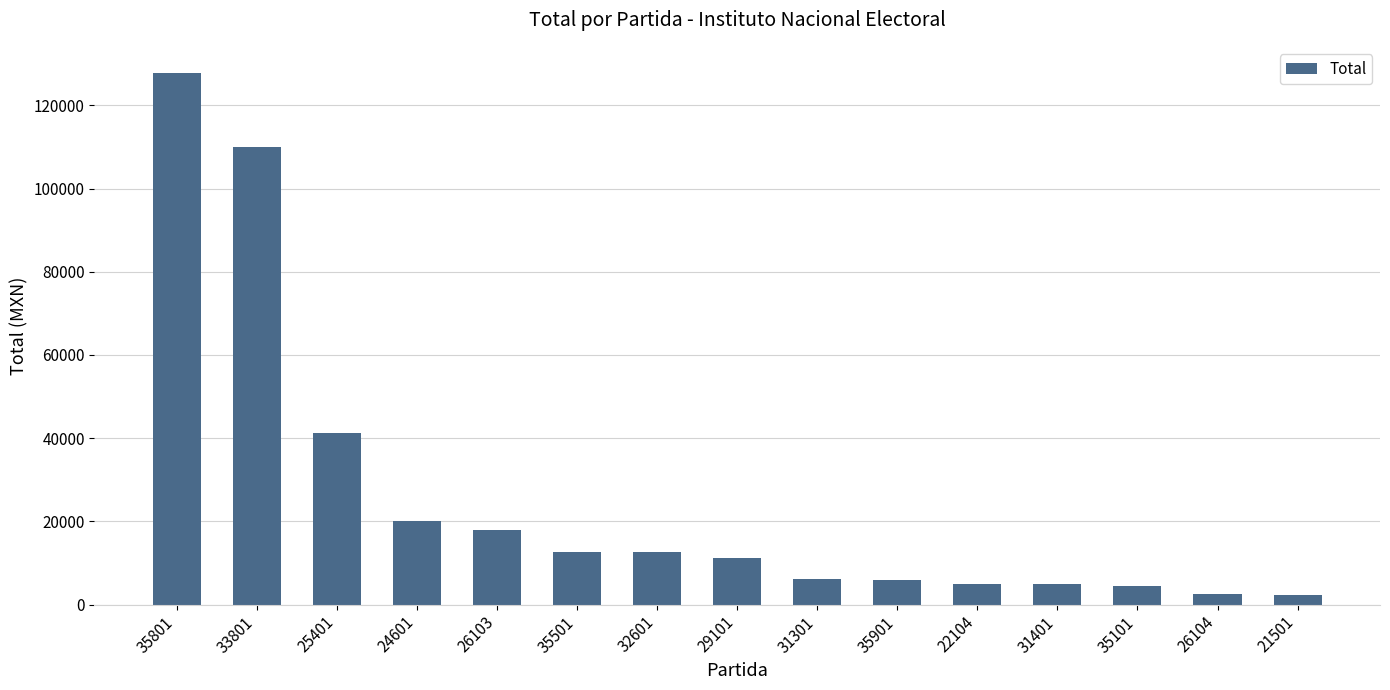

How many data points does each series have?

15